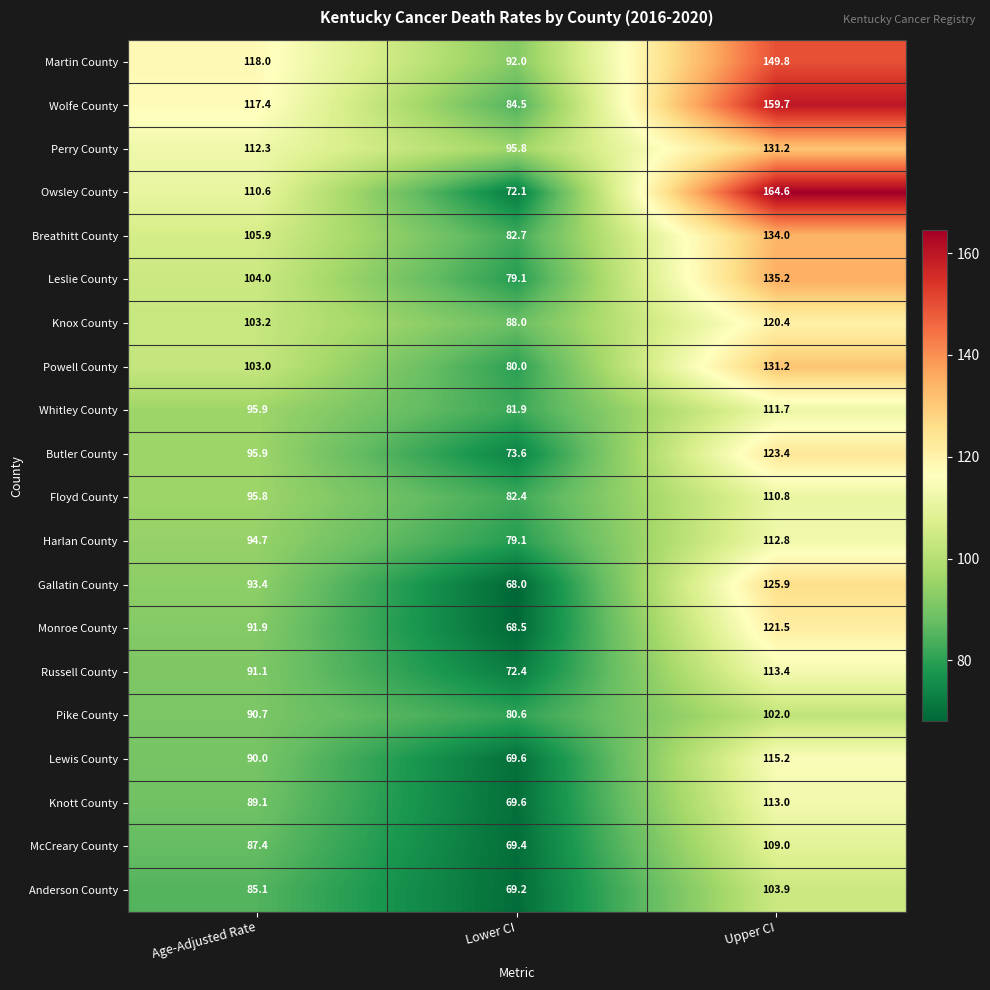

Read the Monroe County value at Upper CI.

121.5